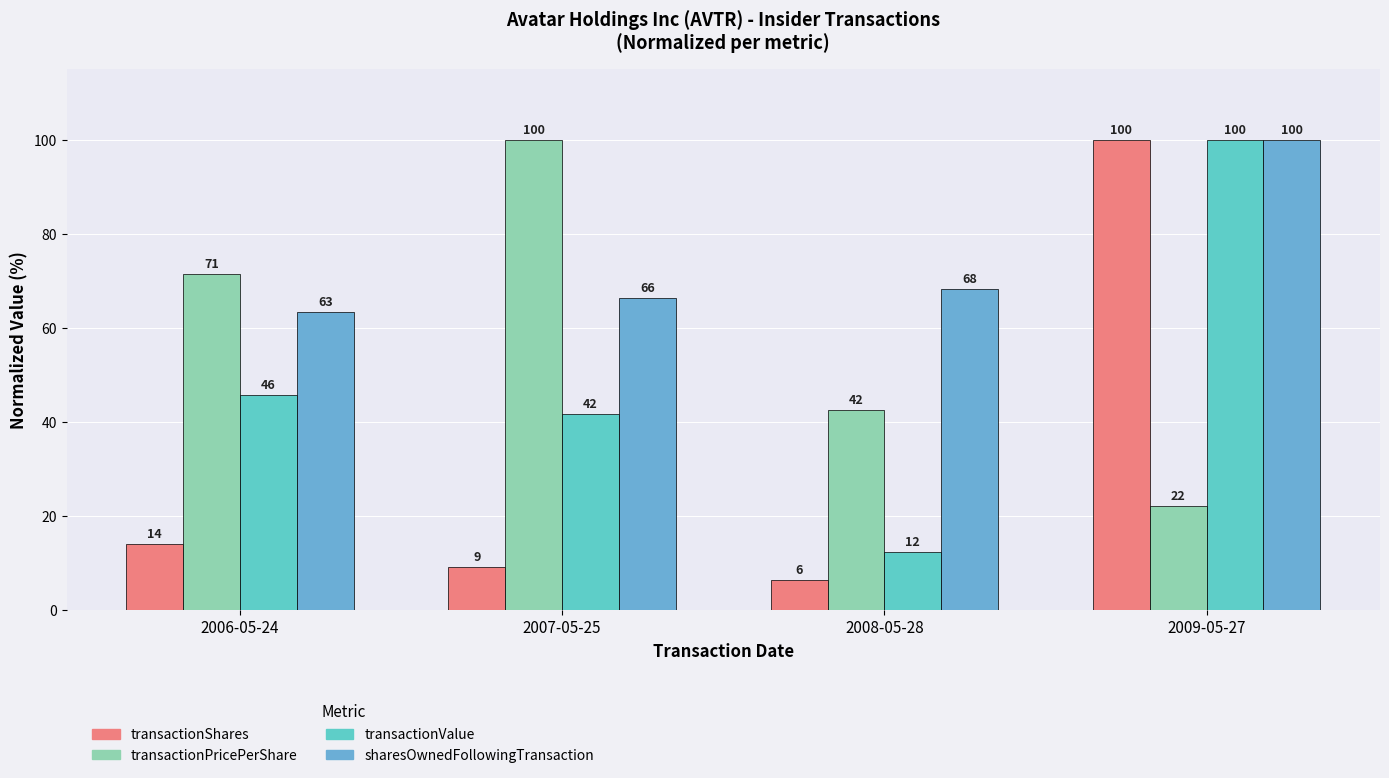

The value of transactionPricePerShare at 2008-05-28 is 73.2. True or false?

False